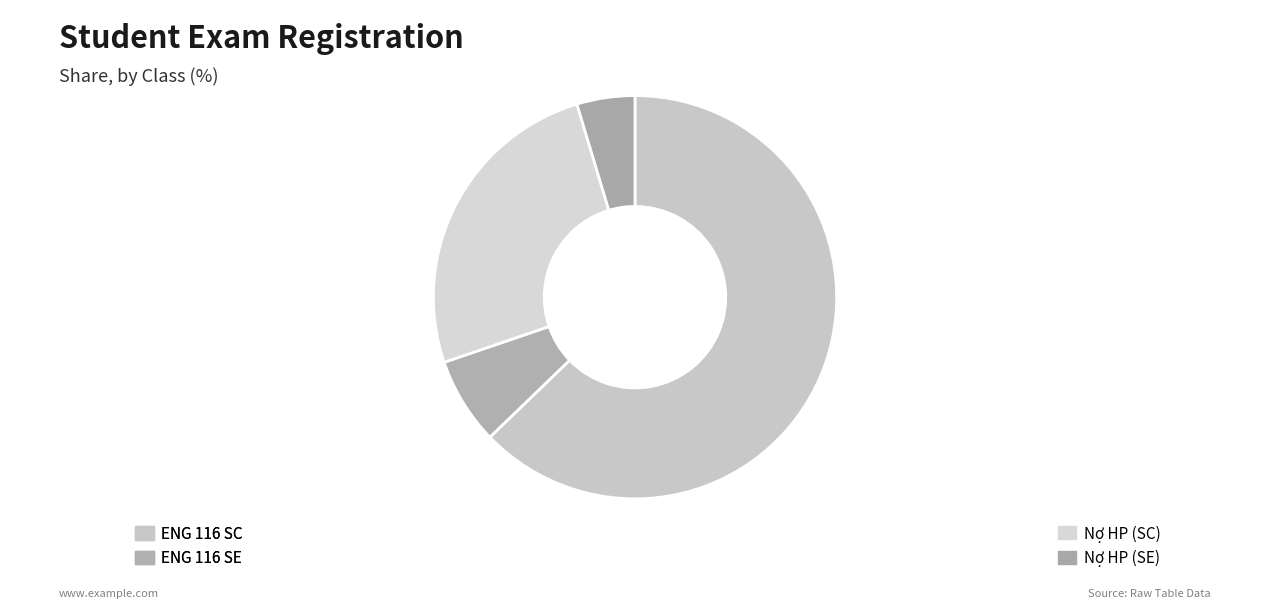

What percentage is the Nợ HP (SE) slice, to the nearest percent?

5%